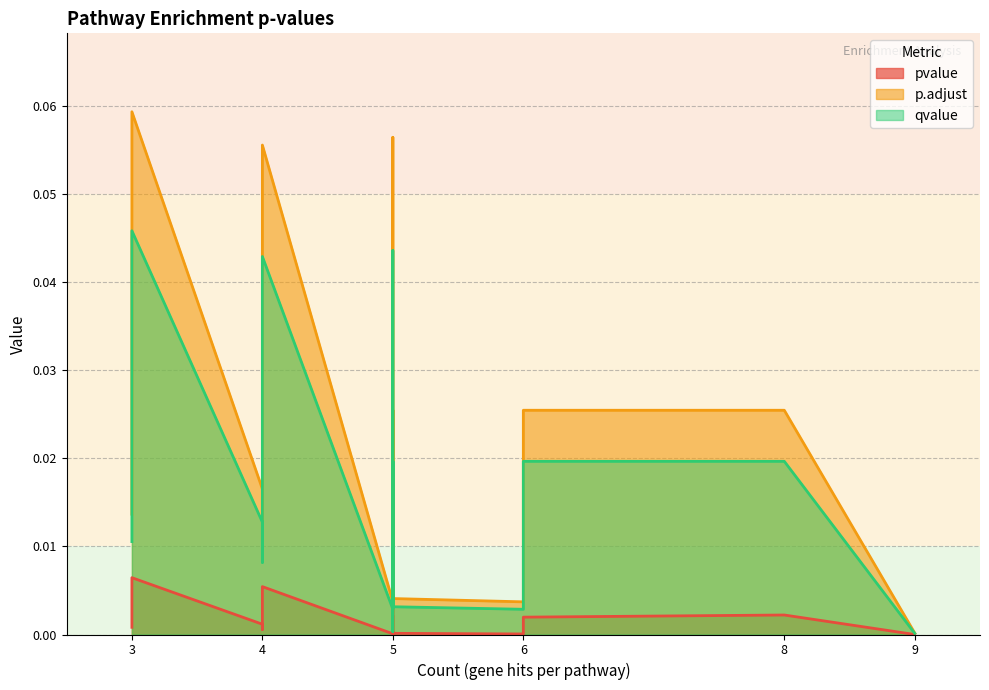

Is it true that pvalue equals 0.0 at hsa05418?

False